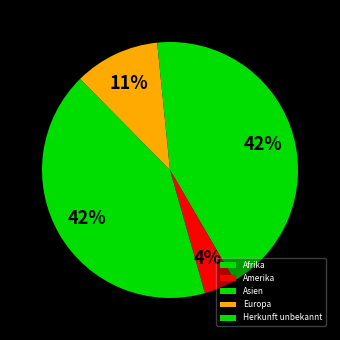

Count the number of slices in the pie.

5